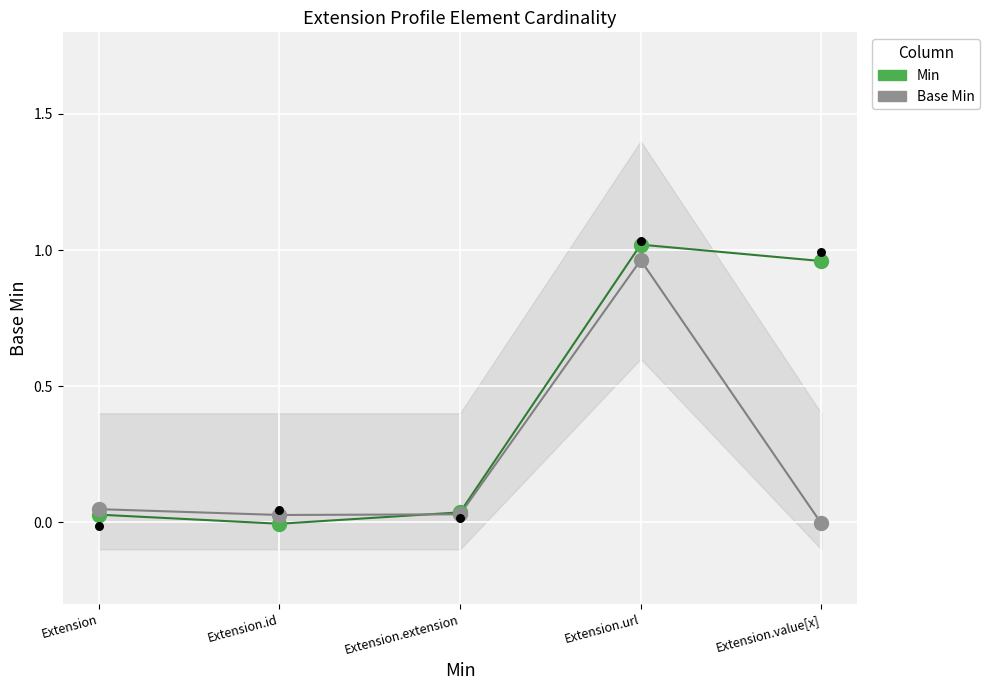

At how many categories does at least one series exceed 0?

5